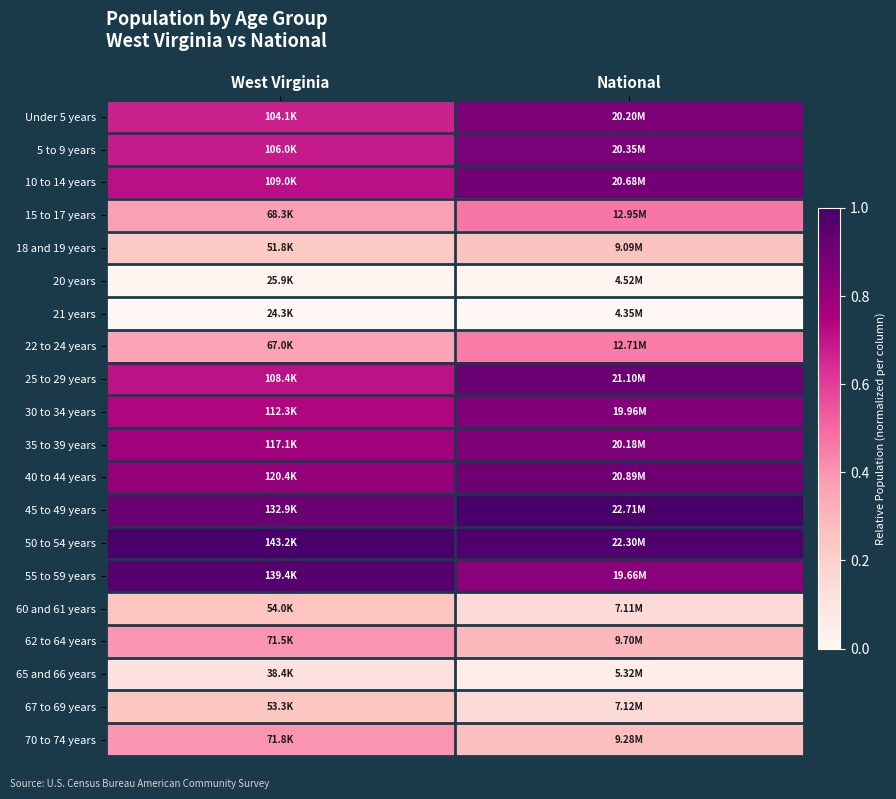

Reading right to left, extract all data points from this chart.

Under 5 years: National=0.9	West Virginia=0.7
5 to 9 years: National=0.9	West Virginia=0.7
10 to 14 years: National=0.9	West Virginia=0.7
15 to 17 years: National=0.5	West Virginia=0.4
18 and 19 years: National=0.3	West Virginia=0.2
20 years: National=0.0	West Virginia=0.0
21 years: National=0.0	West Virginia=0.0
22 to 24 years: National=0.5	West Virginia=0.4
25 to 29 years: National=0.9	West Virginia=0.7
30 to 34 years: National=0.9	West Virginia=0.7
35 to 39 years: National=0.9	West Virginia=0.8
40 to 44 years: National=0.9	West Virginia=0.8
45 to 49 years: National=1.0	West Virginia=0.9
50 to 54 years: National=1.0	West Virginia=1.0
55 to 59 years: National=0.8	West Virginia=1.0
60 and 61 years: National=0.2	West Virginia=0.2
62 to 64 years: National=0.3	West Virginia=0.4
65 and 66 years: National=0.1	West Virginia=0.1
67 to 69 years: National=0.2	West Virginia=0.2
70 to 74 years: National=0.3	West Virginia=0.4